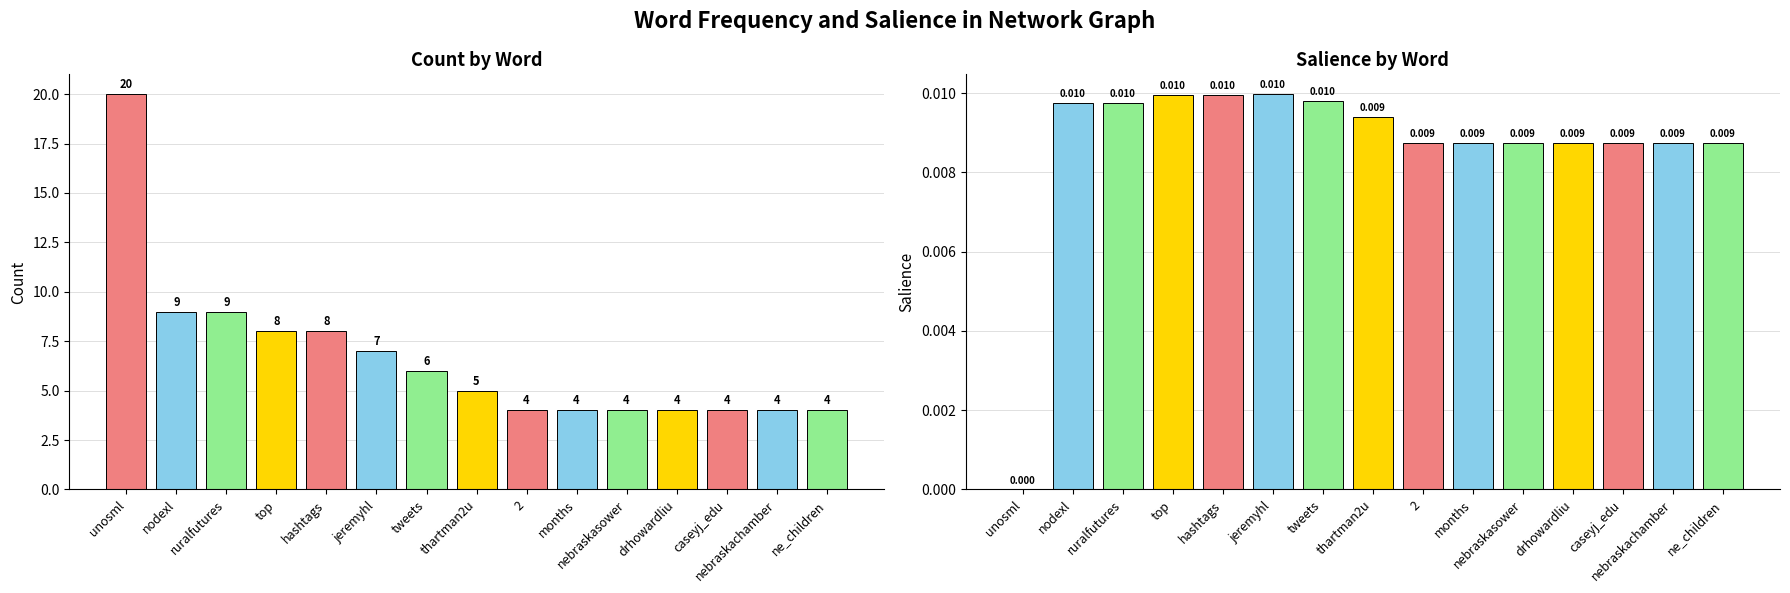

What is the value of the Count bar at the 10th from the left?

4.0